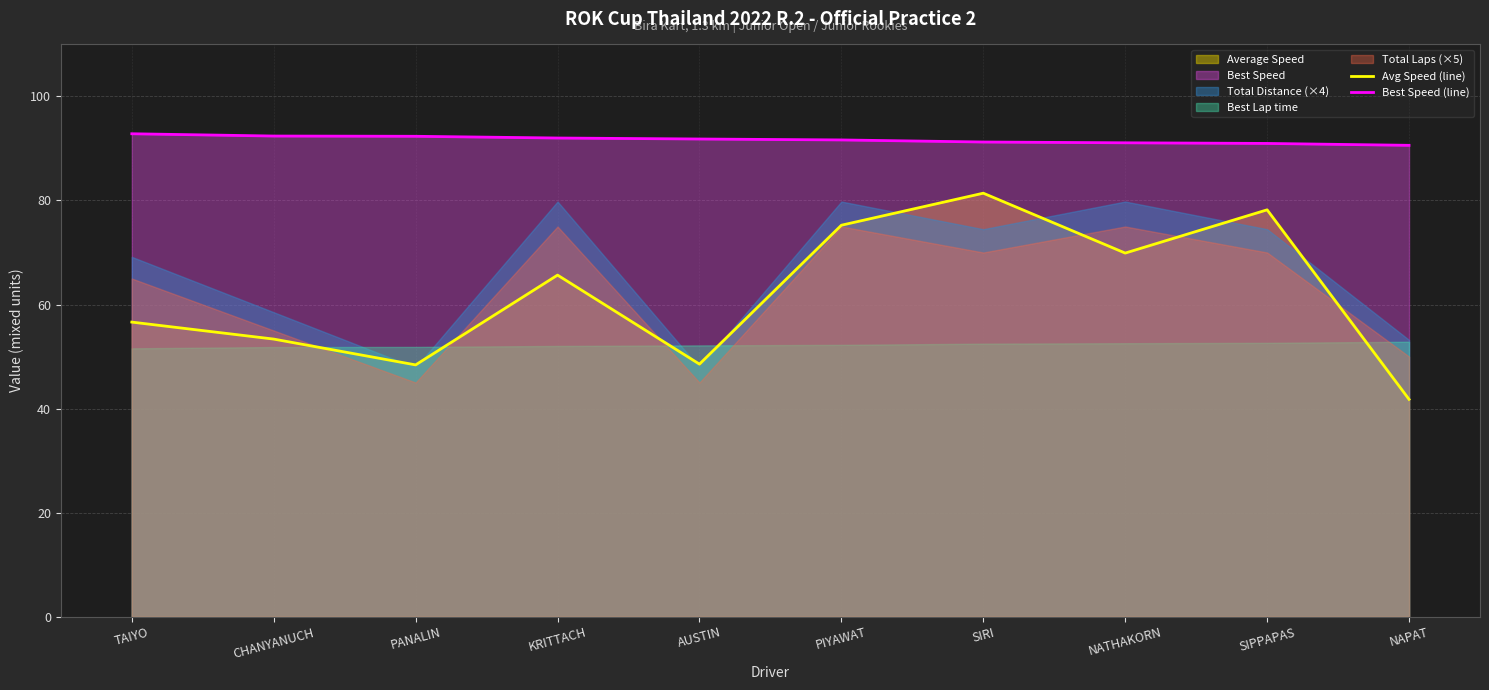

What is the label of the 10th point from the left?

NAPAT